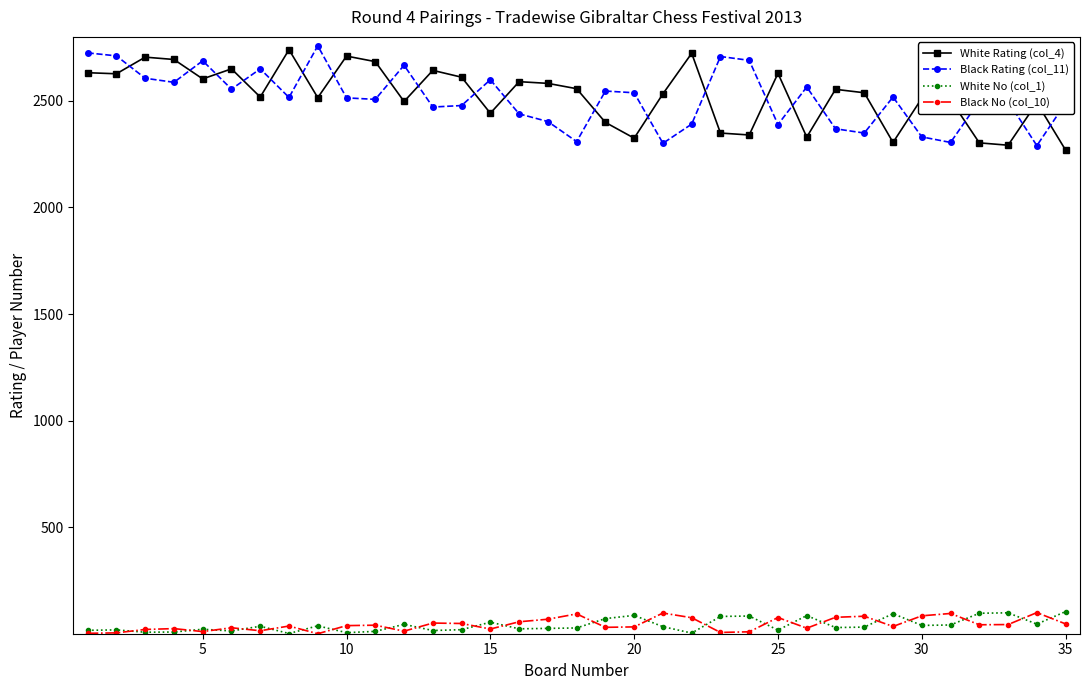

True or false: Black Rating (col_11) and Black No (col_10) intersect in this chart.

False